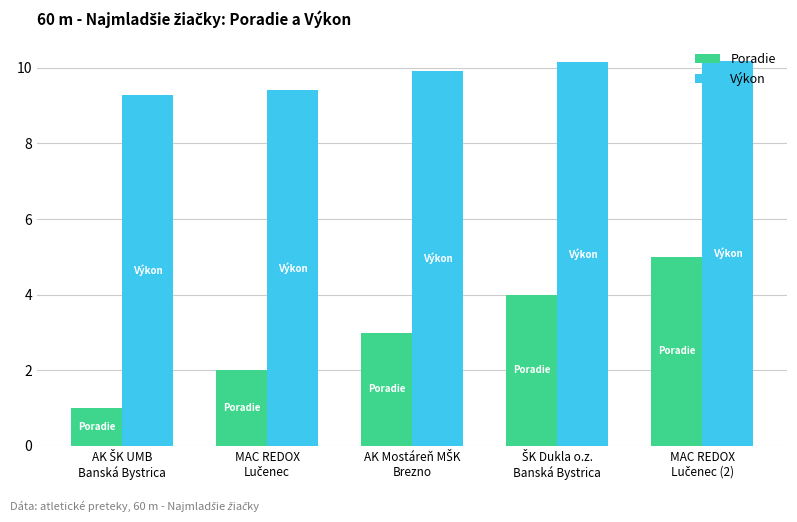

Which series has the largest total across all categories?

Výkon